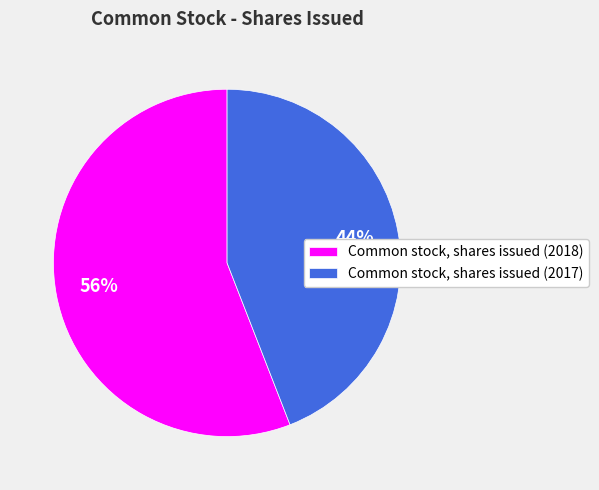

To the nearest percent, what is the average slice percentage?

50%